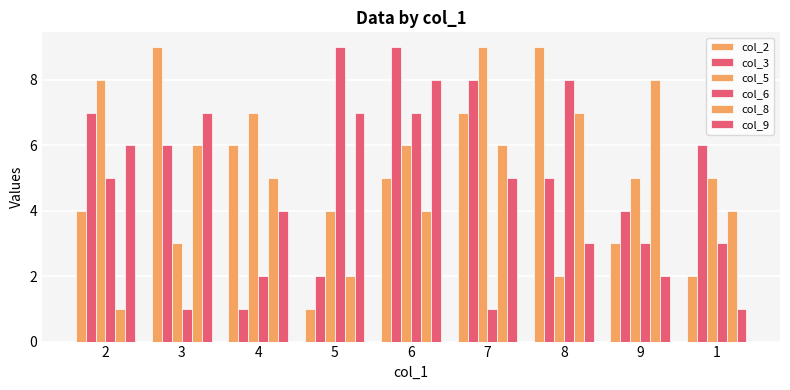

Which series changed the most between 3 and 4?

col_3